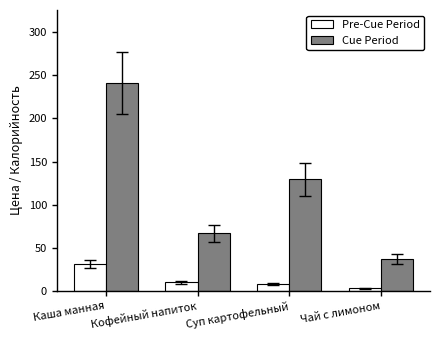

True or false: Cue Period has a value of 336.0 at Каша манная.

False